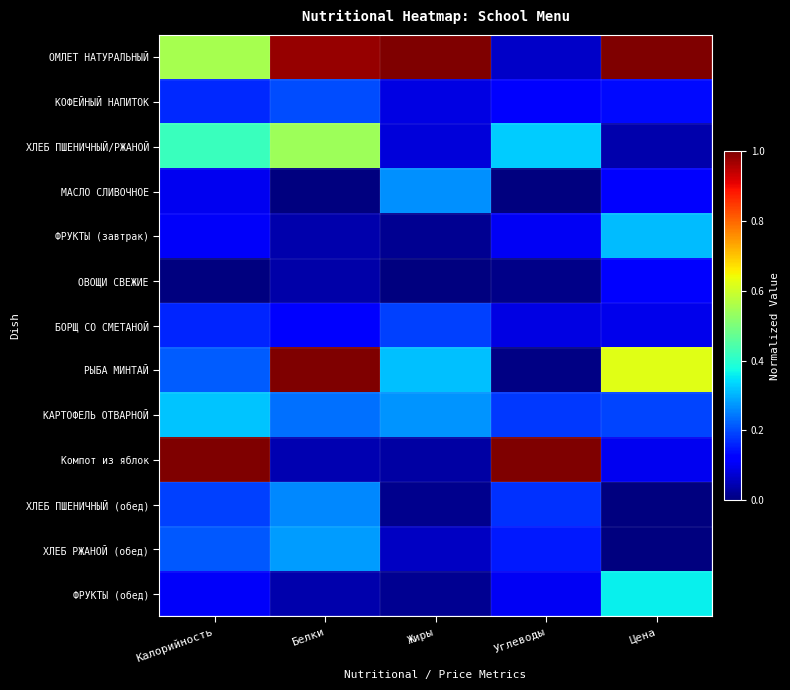

What is the total value across all series at Цена?

3.1